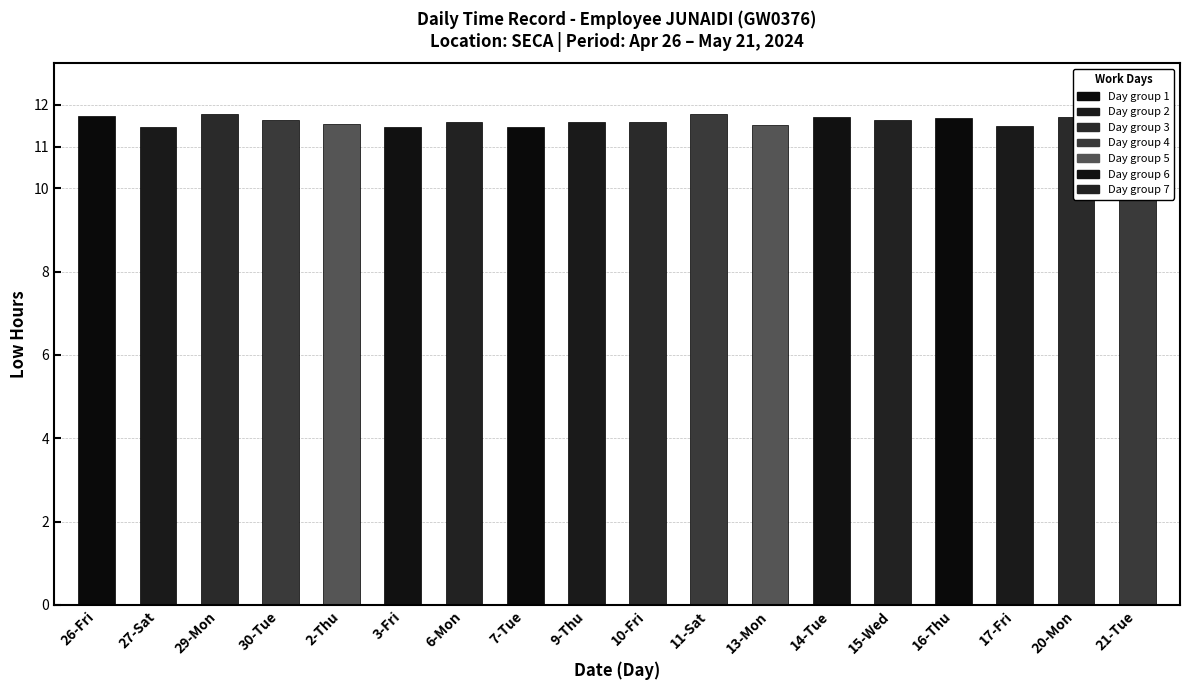

List the labels in order of value, smallest first.

21-Tue, 3-Fri, 27-Sat, 7-Tue, 17-Fri, 13-Mon, 2-Thu, 10-Fri, 6-Mon, 9-Thu, 30-Tue, 15-Wed, 16-Thu, 14-Tue, 20-Mon, 26-Fri, 11-Sat, 29-Mon